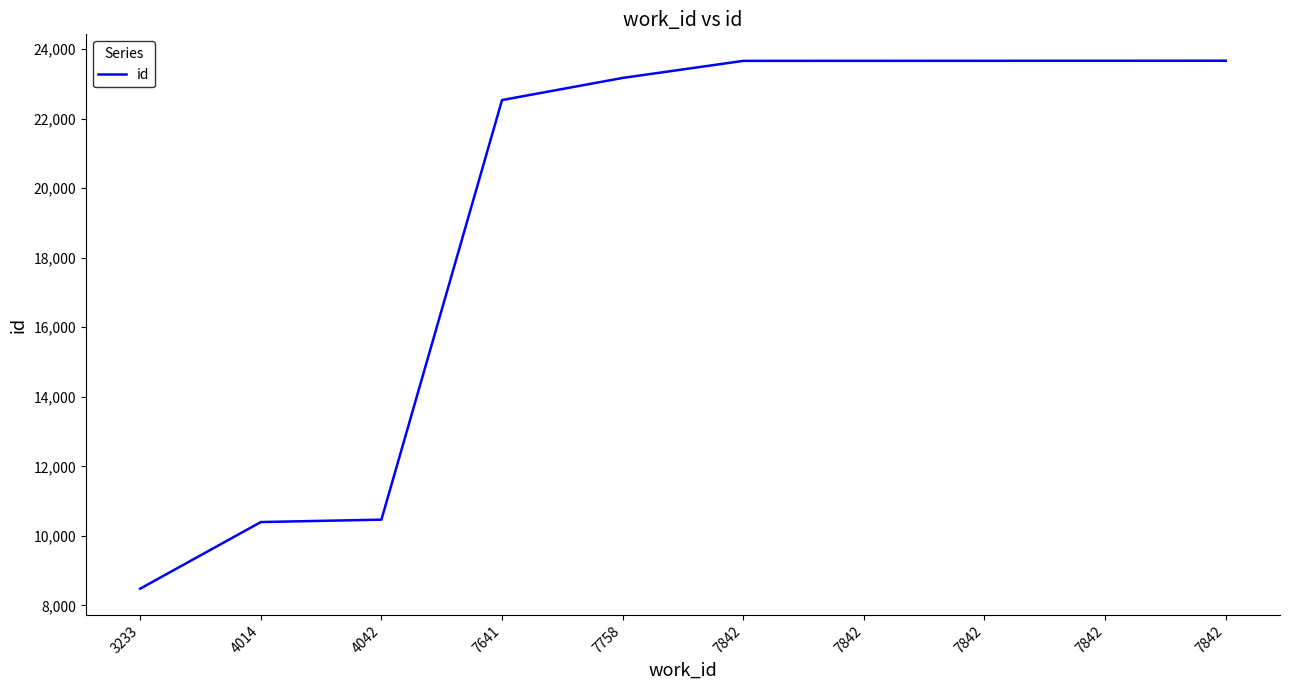

How many lines are shown in the chart?

1